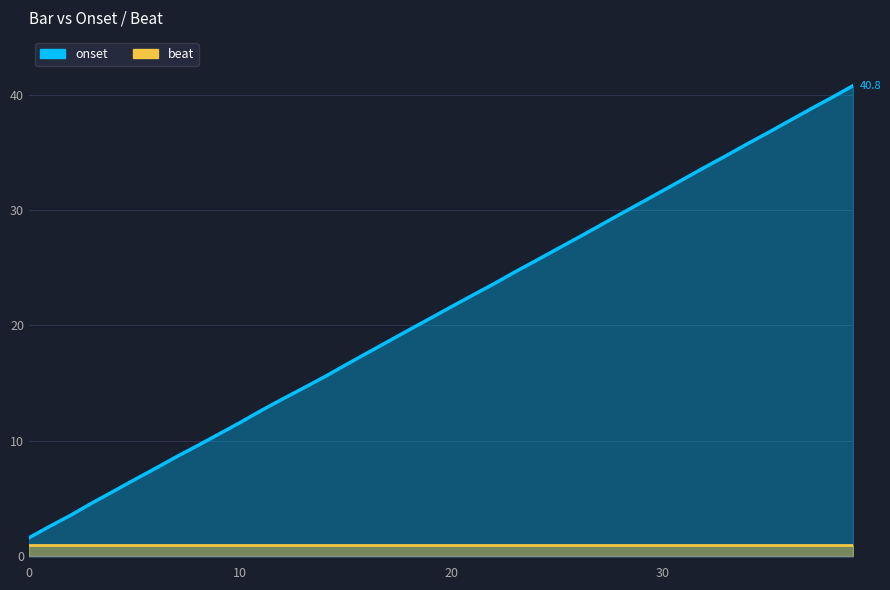

Rank the series by their average value, from highest to lowest.

onset, beat